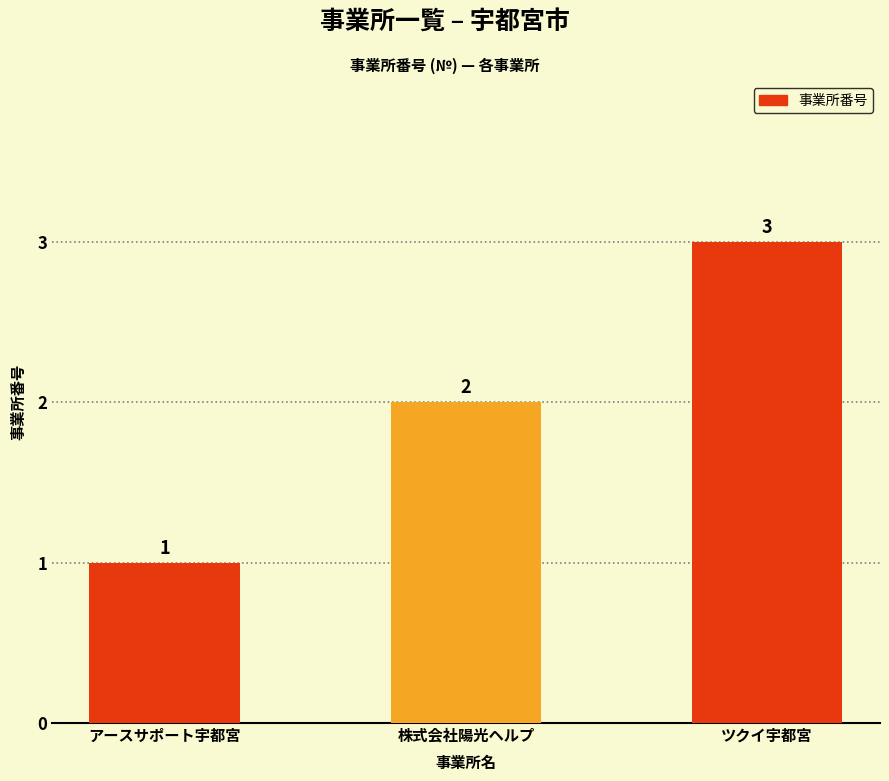

Rank the categories by value from lowest to highest.

アースサポート宇都宮, 株式会社陽光ヘルプ, ツクイ宇都宮